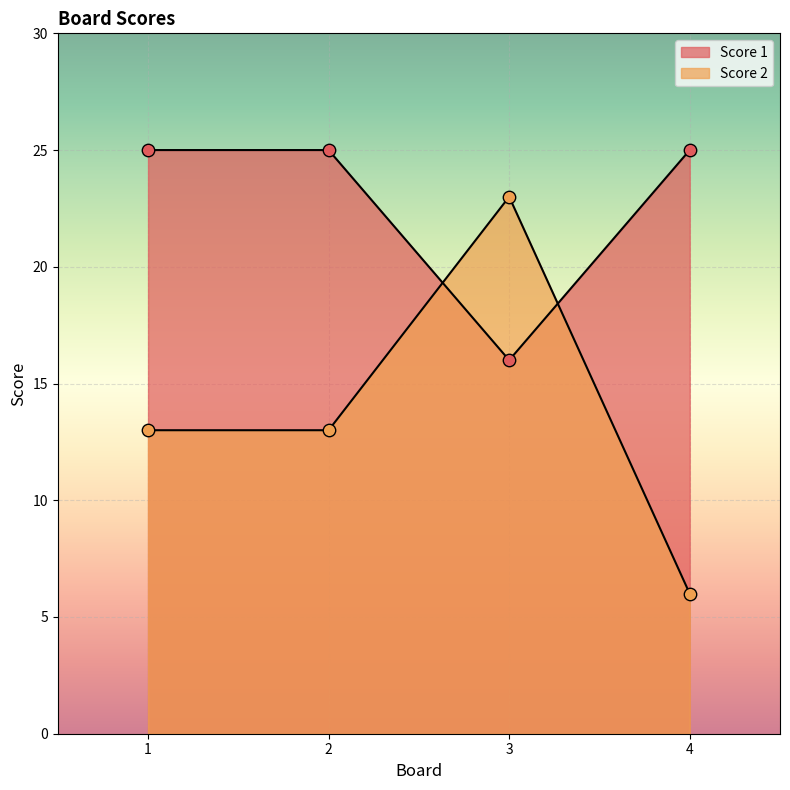

What is the total value across all series at 2?

38